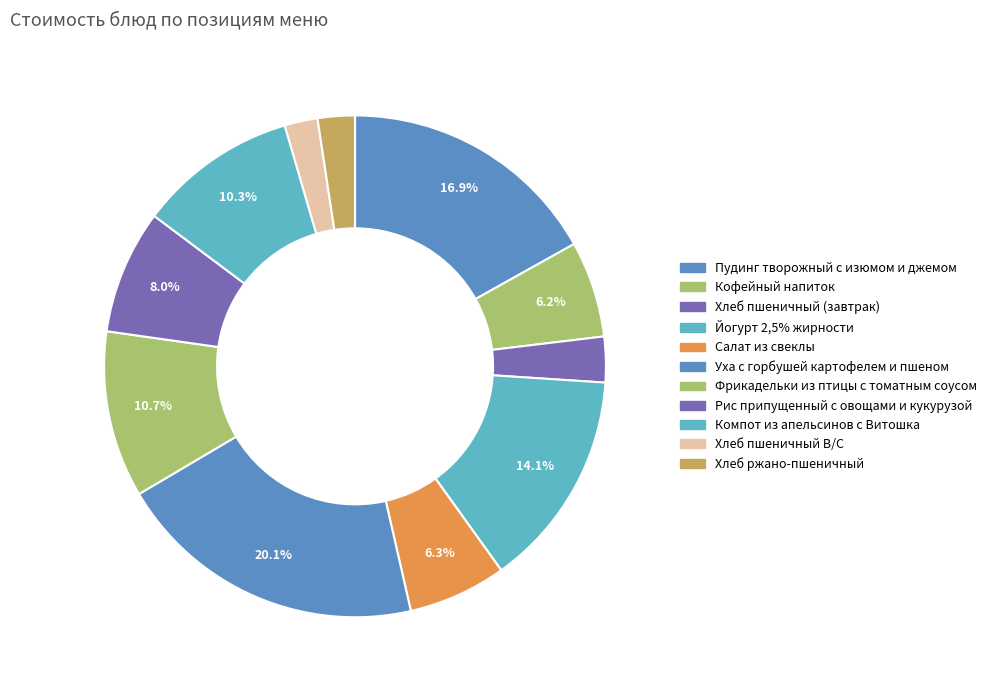

How many segments does this pie chart have?

11